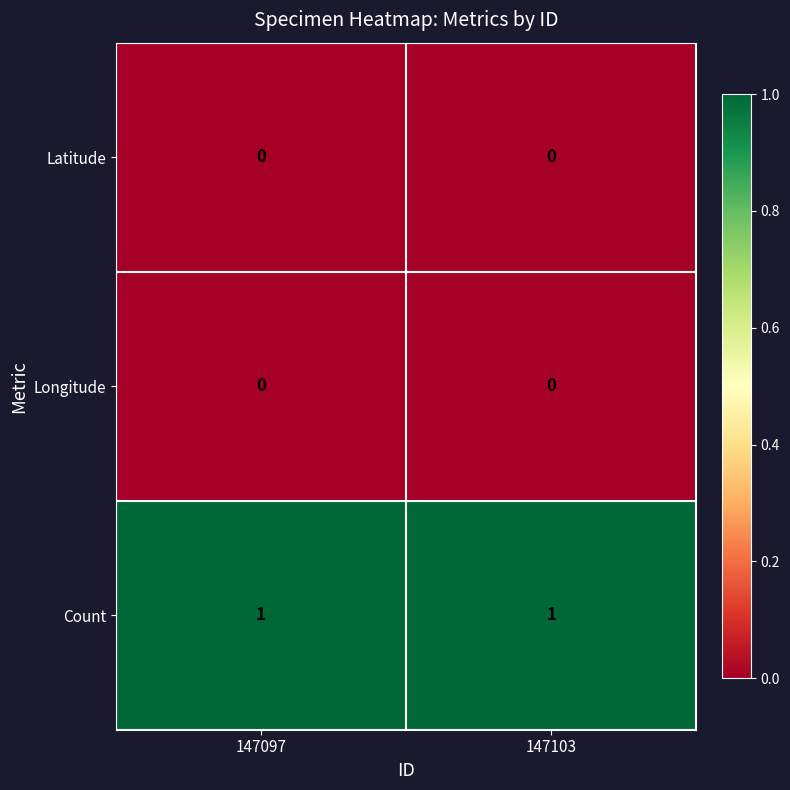

Reading left to right, list all the values displayed in this chart.

Latitude: 0	0
Longitude: 0	0
Count: 1	1